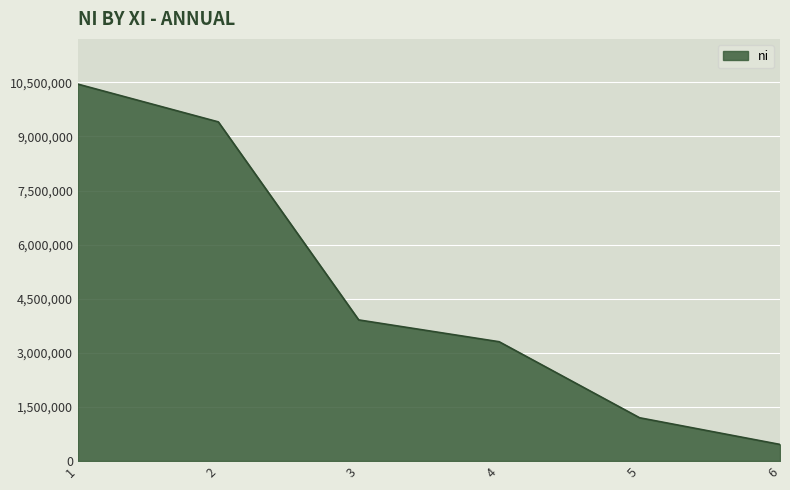

Is it true that the value at 2 is 13660266?

False